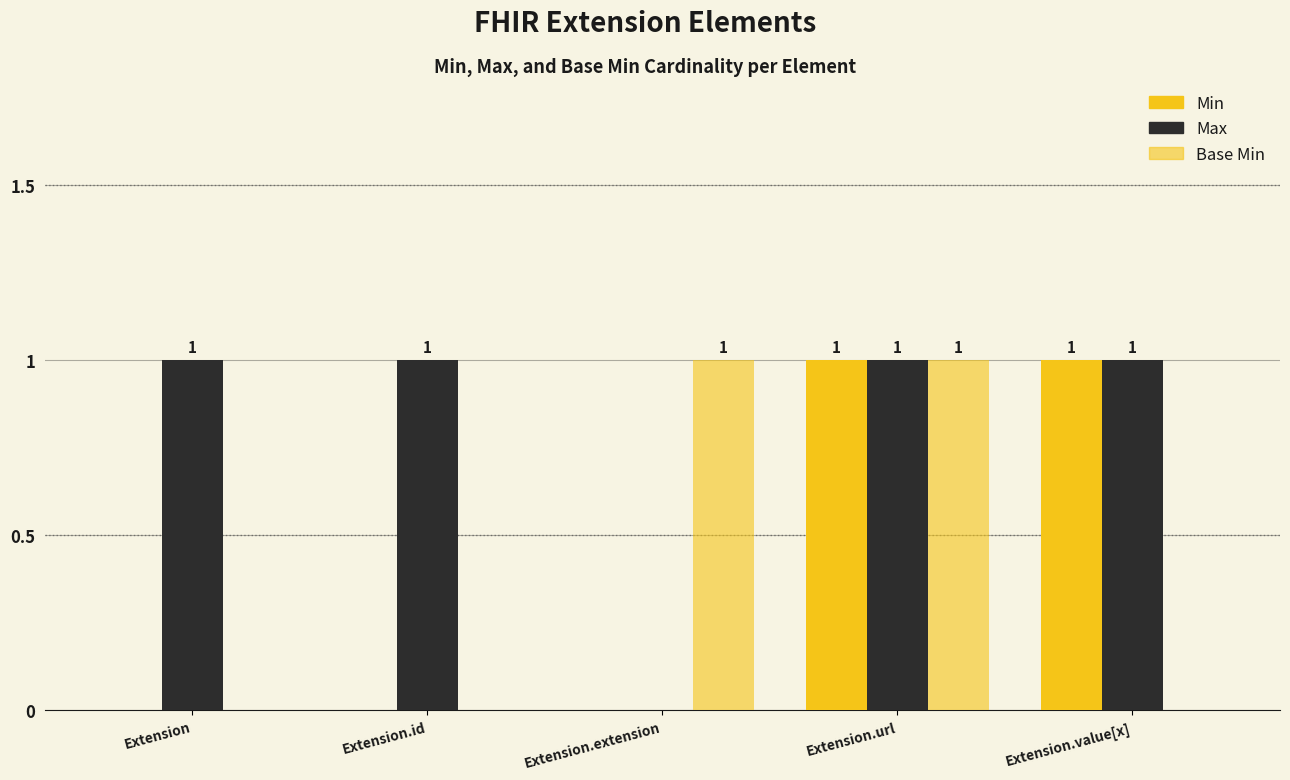

Which series has the largest total across all categories?

Max